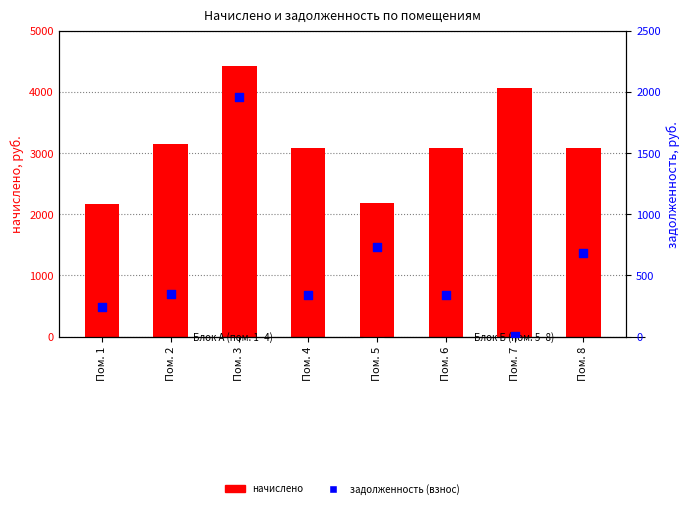

Which series has the largest total across all categories?

начислено